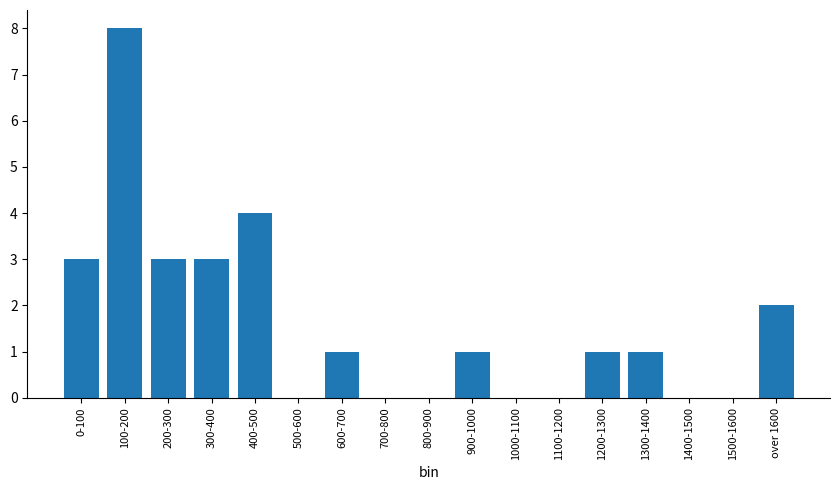

Reading left to right, extract all data points from this chart.

0-100=3	100-200=8	200-300=3	300-400=3	400-500=4	500-600=0	600-700=1	700-800=0	800-900=0	900-1000=1	1000-1100=0	1100-1200=0	1200-1300=1	1300-1400=1	1400-1500=0	1500-1600=0	over 1600=2